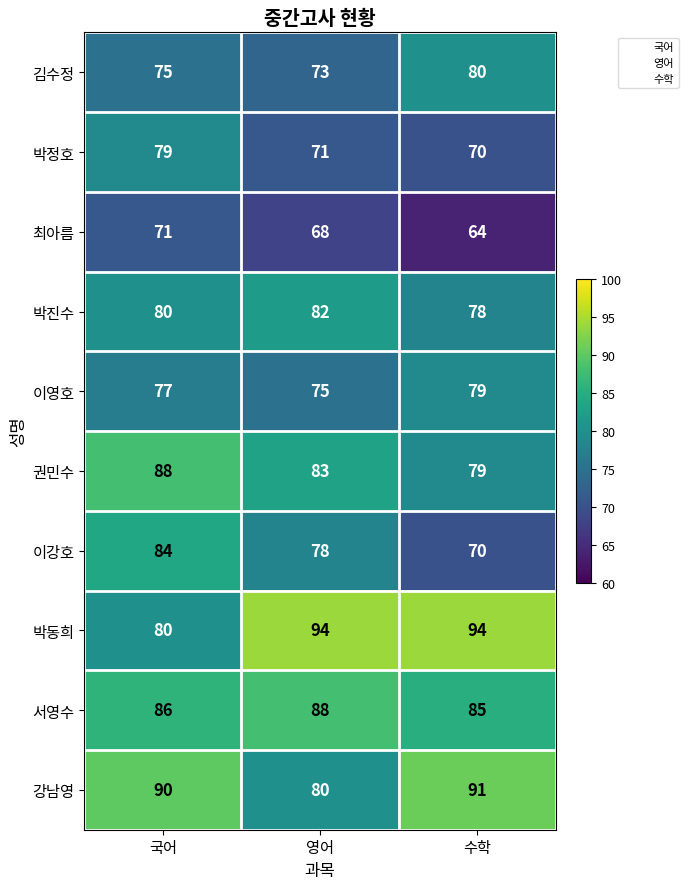

How many series are shown in this chart?

10